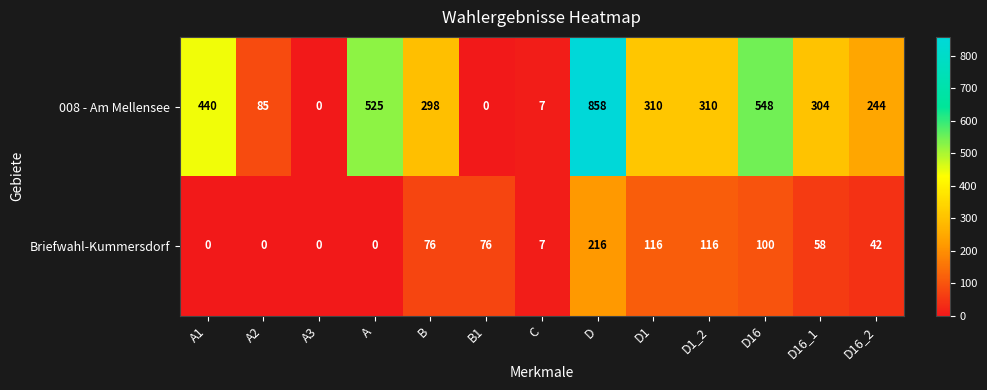

Where does the Briefwahl-Kummersdorf series first go above 58?

B